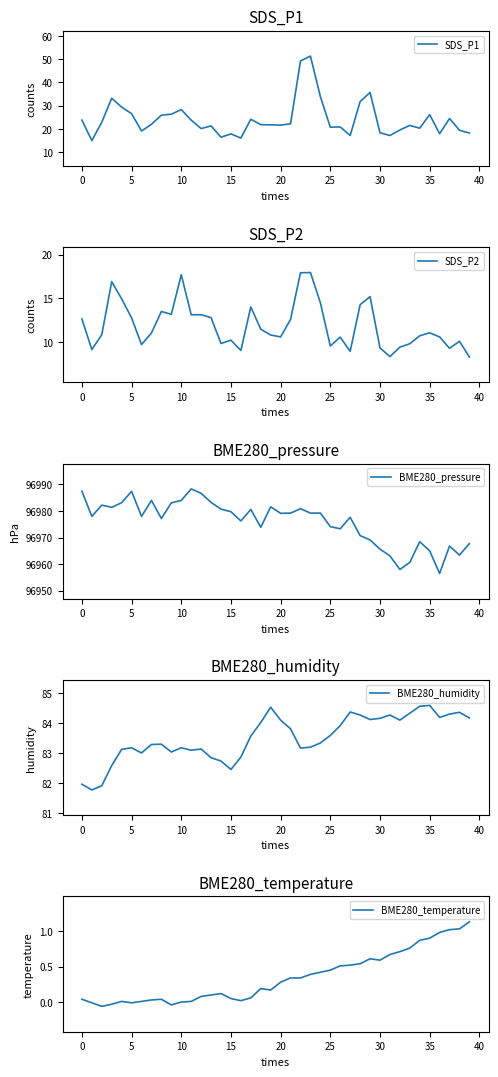

What is the greatest value displayed?

96988.2